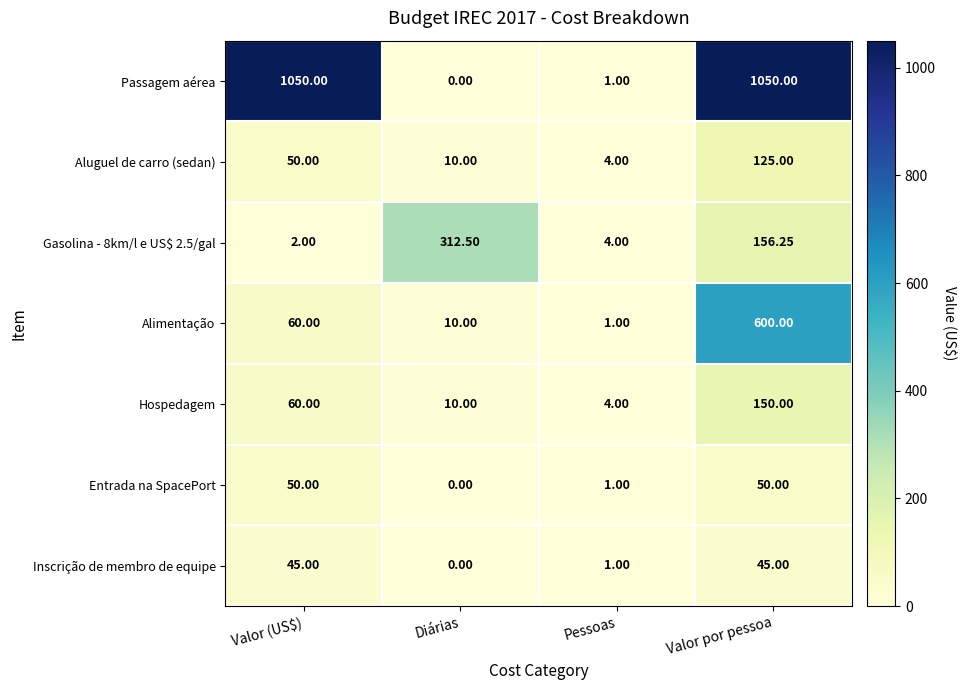

How many data points in Passagem aérea are less than 1050?

2